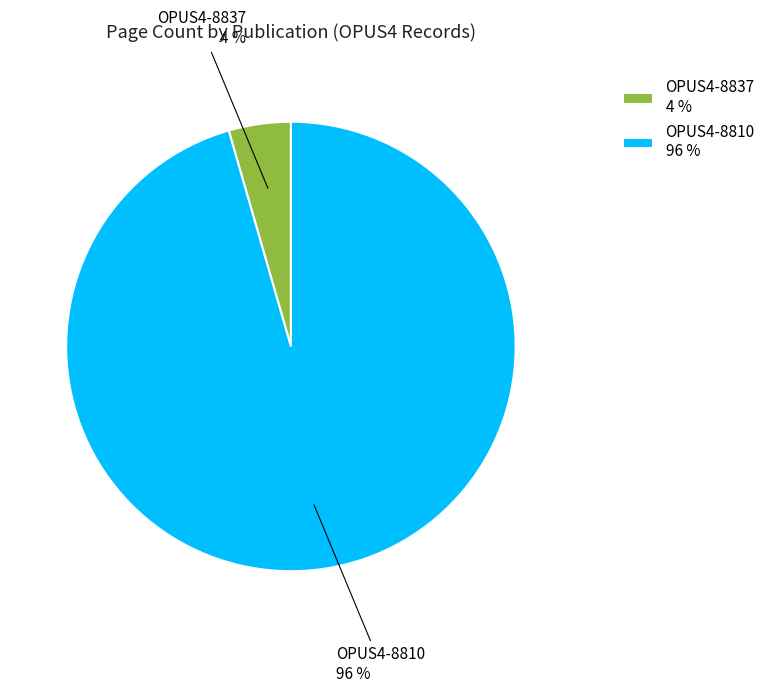

Rank the categories by value from highest to lowest.

OPUS4-8810, OPUS4-8837